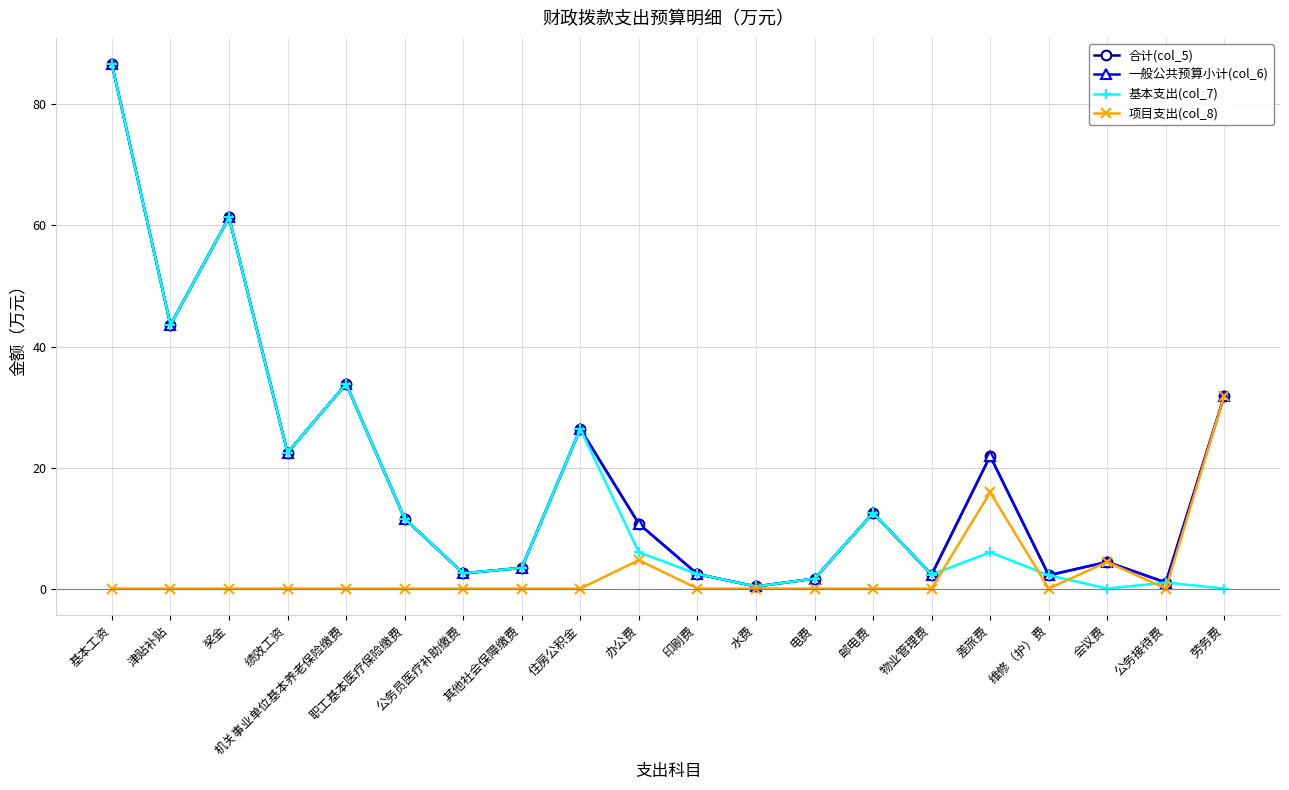

What position from the left is 津贴补贴?

2